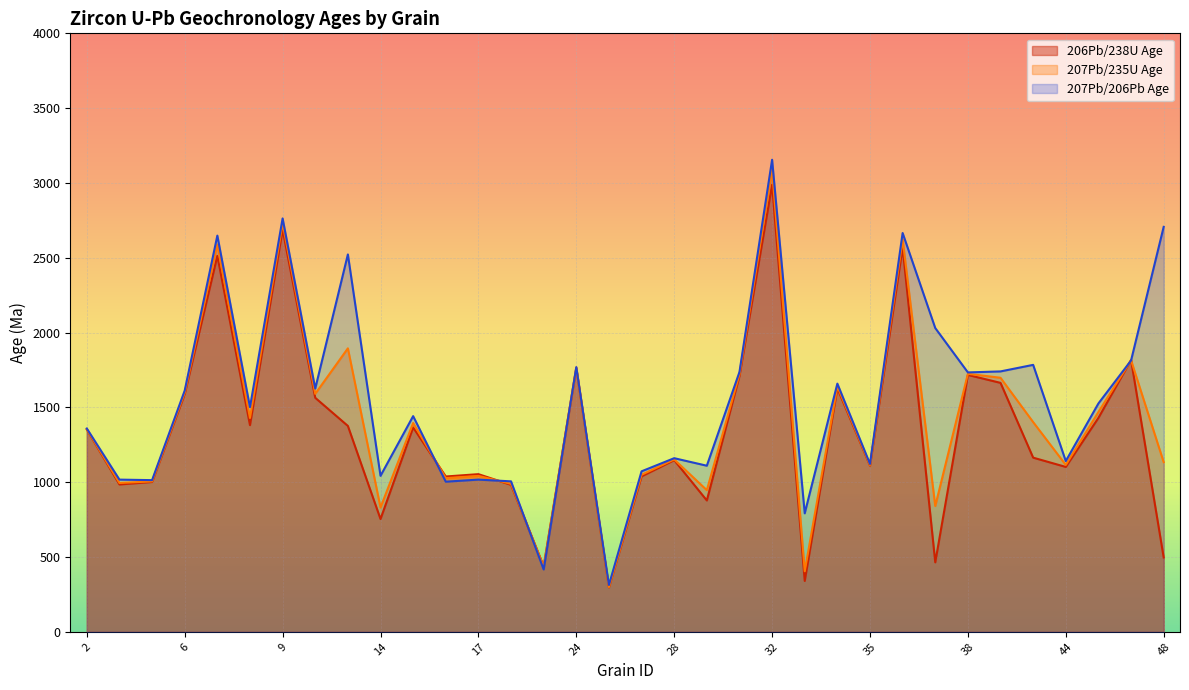

At which label does 207Pb/206Pb Age first exceed 1526?

6